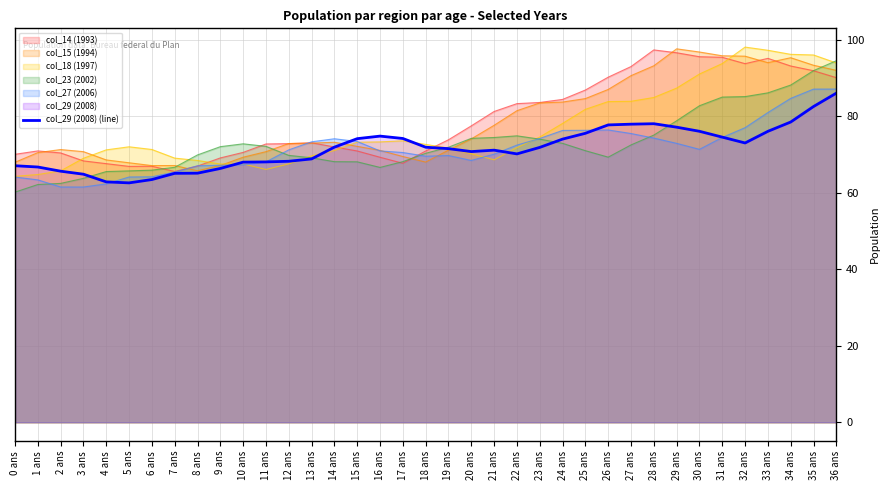

Reading left to right, transcribe all the data shown in this chart.

67.1	66.7	65.6	64.8	62.8	62.6	63.5	65.1	65.1	66.4	68.0	68.1	68.2	68.8	71.9	74.1	74.8	74.2	71.9	71.5	70.8	71.1	70.2	71.9	74.0	75.5	77.7	77.9	78.0	77.1	76.1	74.5	73.0	76.1	78.5	82.5	86.0